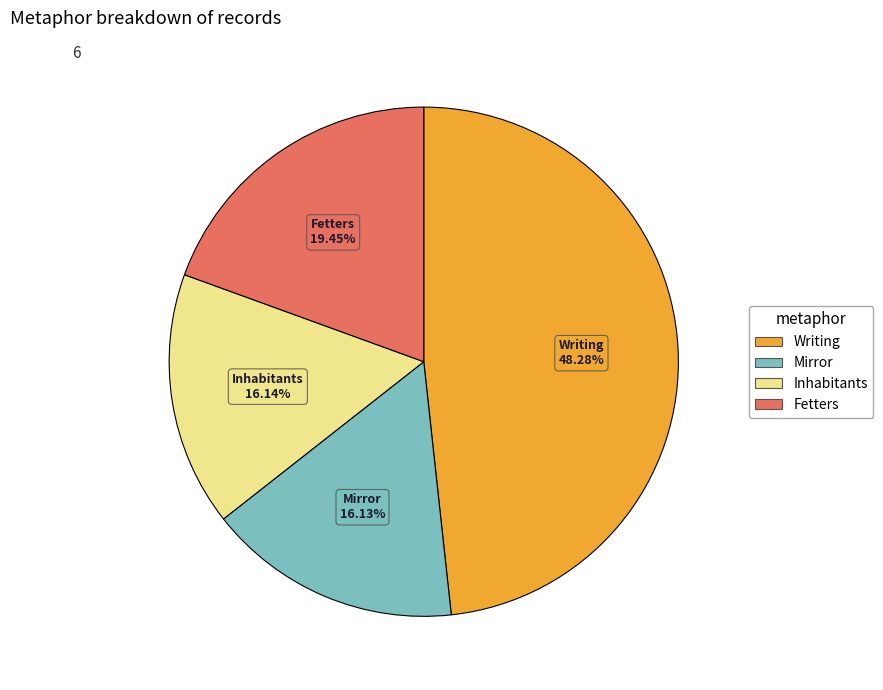

Which category has the biggest portion of the pie?

Writing